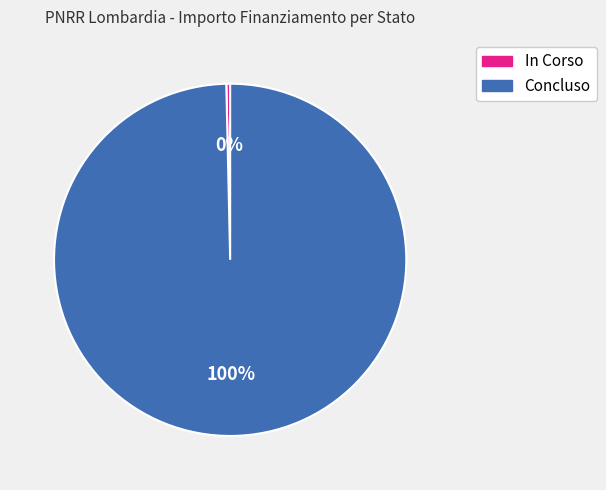

Which slice is the smallest?

In Corso